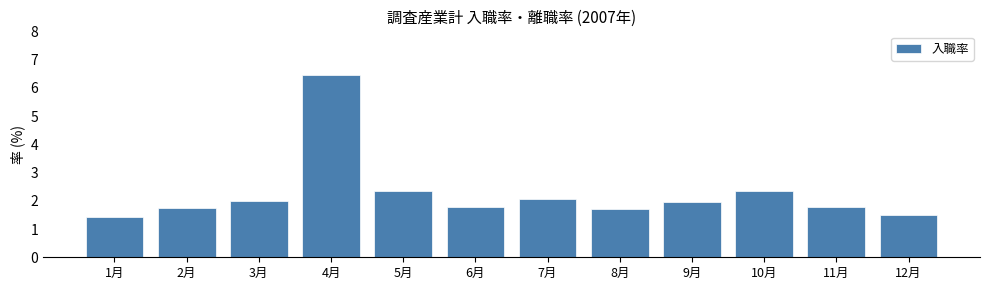

What is the difference between the values at 10月 and 6月?

0.6